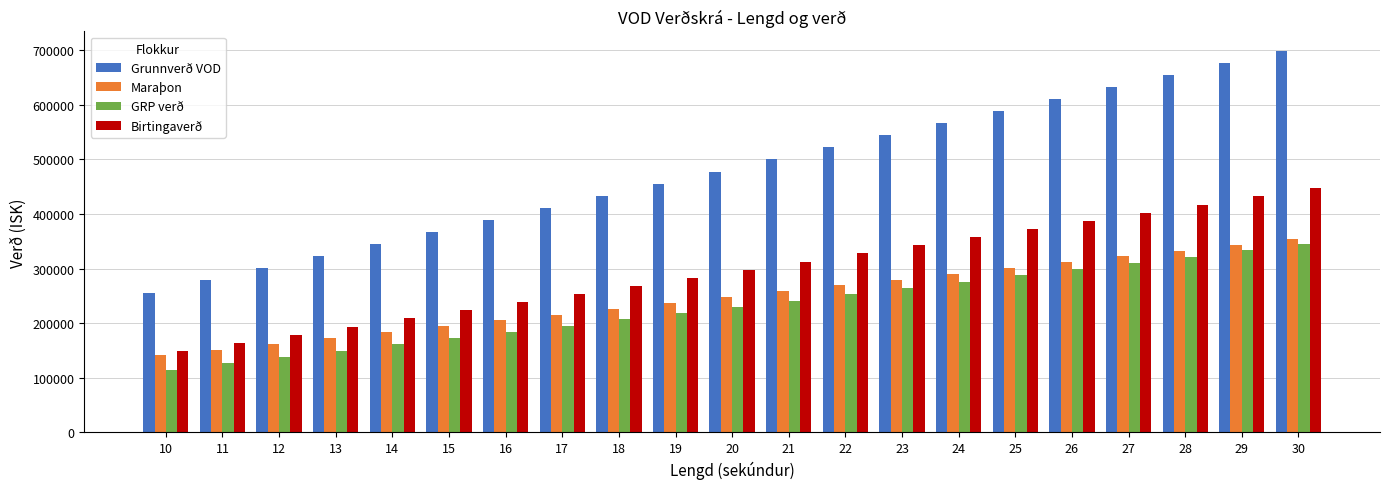

Where is Birtingaverð nearest to the value 298000?

20